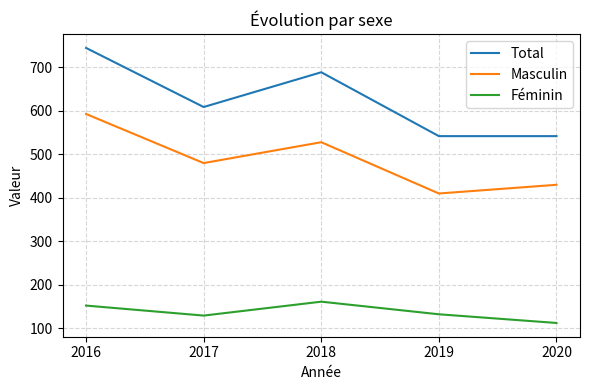

True or false: Total has more than 0 points higher than both neighbors.

True